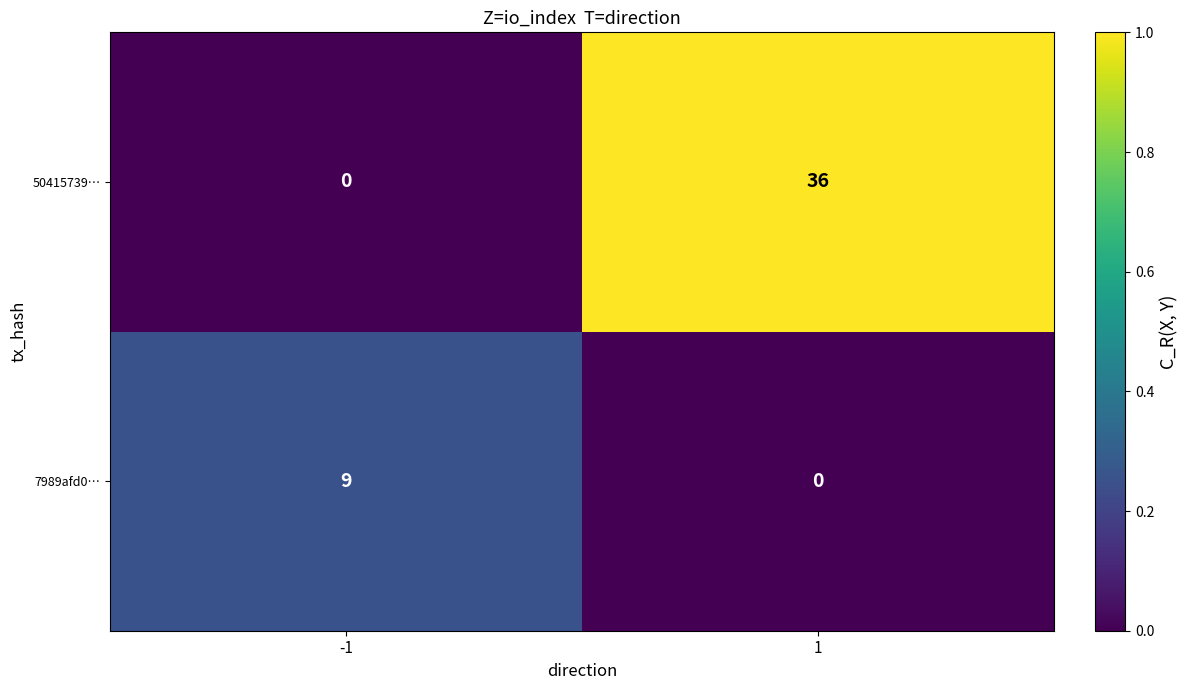

What is the spread (max minus min) of values at 1?

36